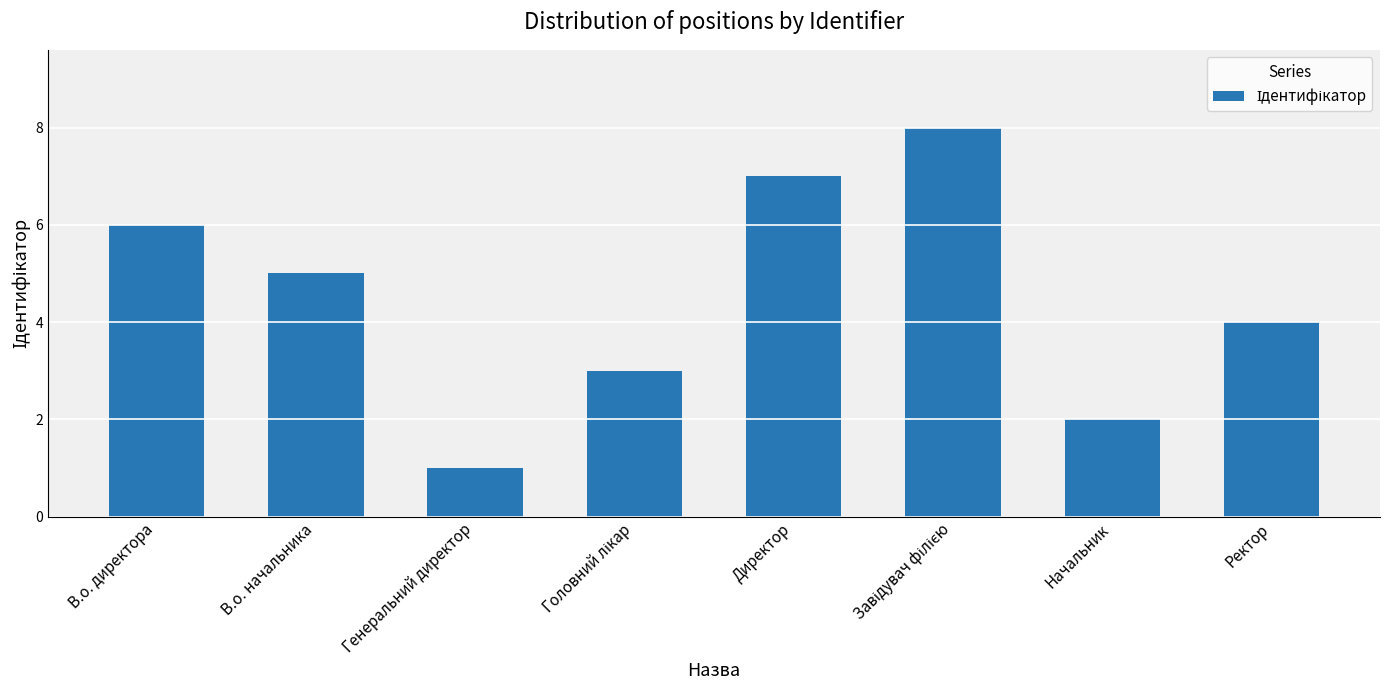

What is the label of the 8th bar from the right?

В.о. директора